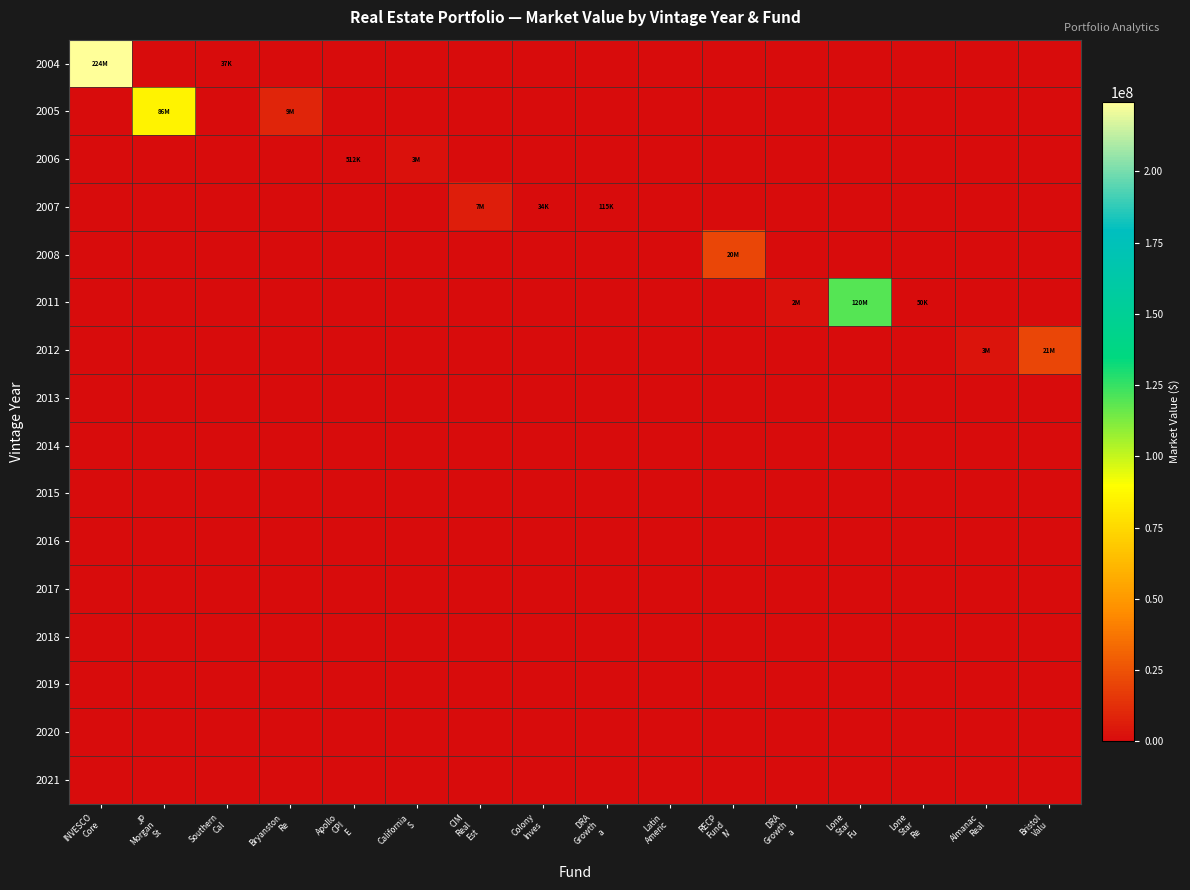

What is the spread (max minus min) of values at INVESCO
Core?

224357229